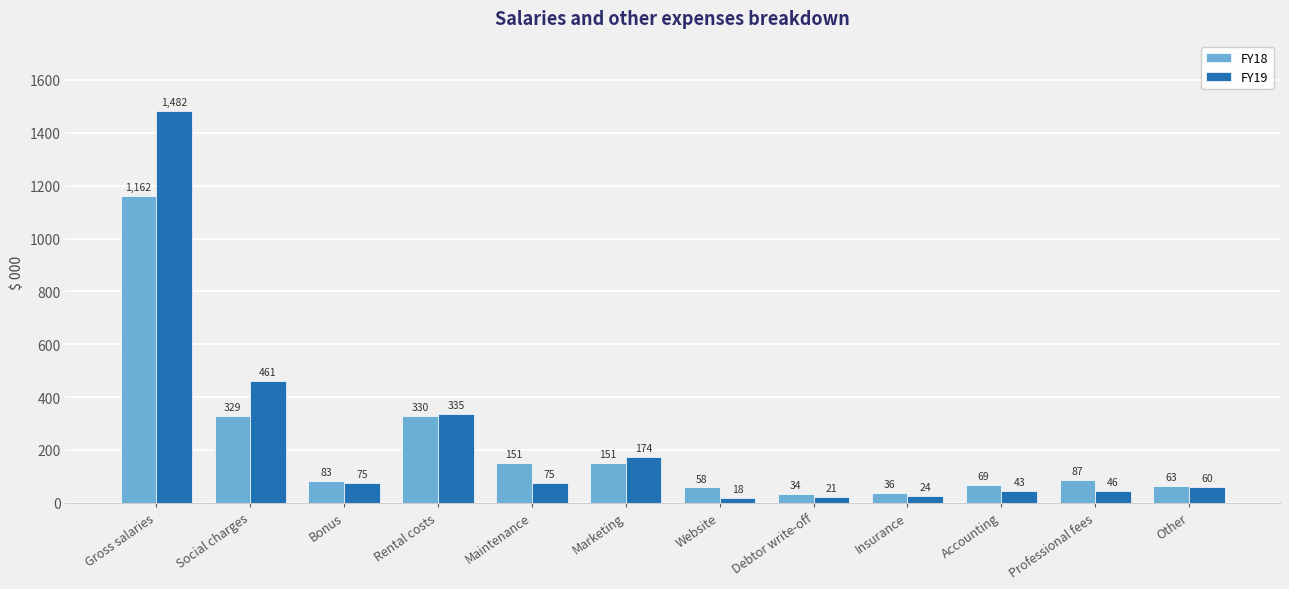

Where does the FY19 series first go above 75?

Gross salaries